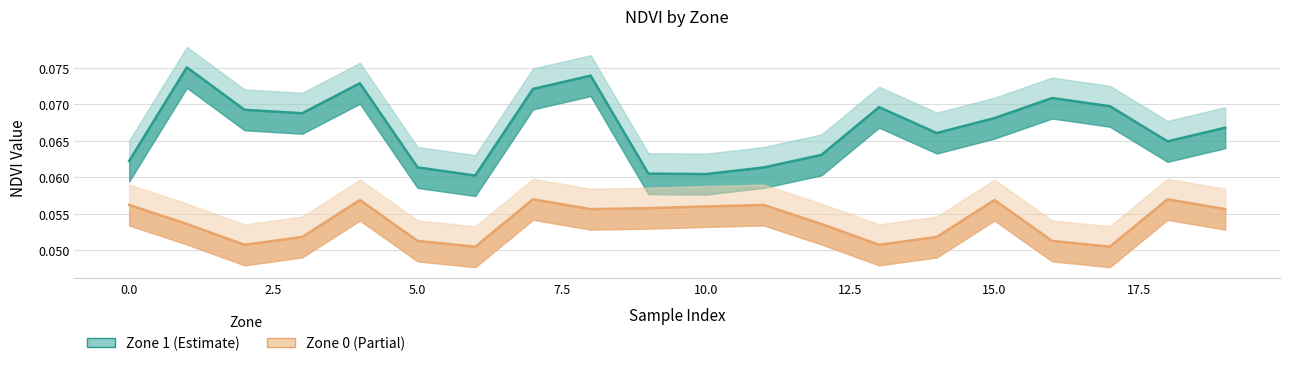

Count the Zone 0 mean values in the range 0 to 1.

20